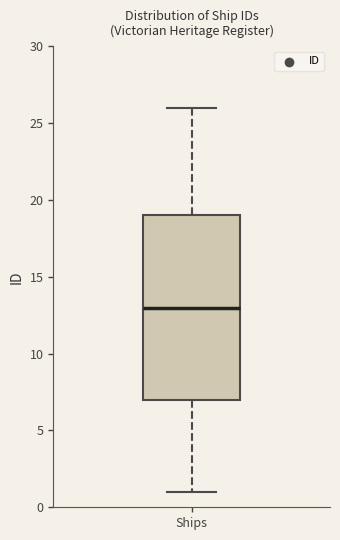

Where is the lower edge of the box for Ships on the y-axis? The values are not printed on the chart, so give them approximately, as read against the axis.

7